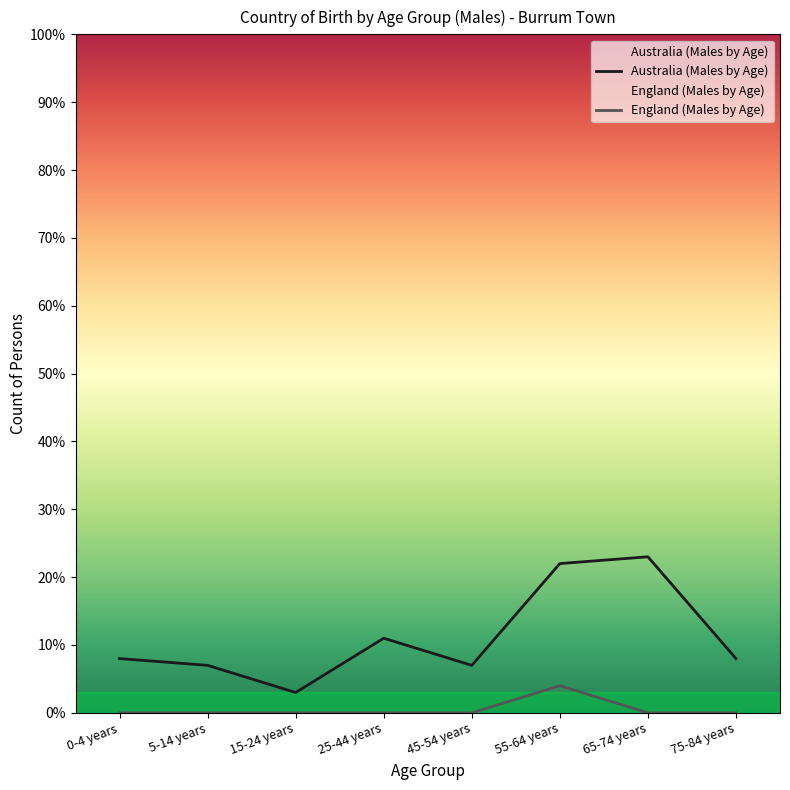

Does the chart have visible grid lines?

No